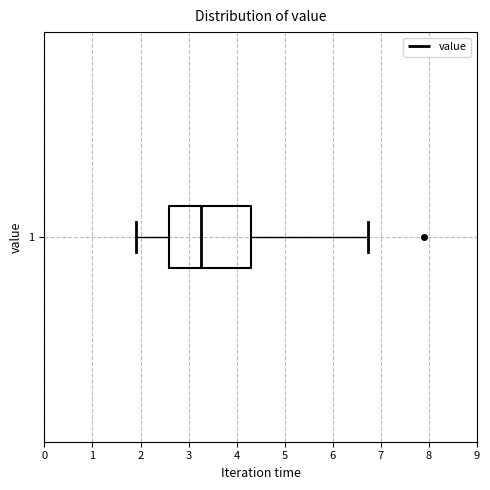

Where does the right whisker of the box at y = 1 end on the x-axis? The values are not printed on the chart, so give them approximately, as read against the axis.

6.7